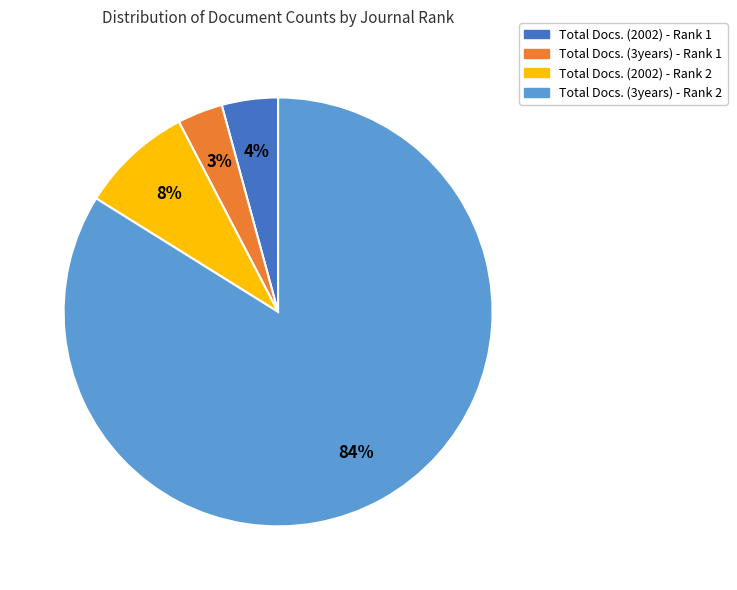

To the nearest percent, what is the average slice percentage?

25%